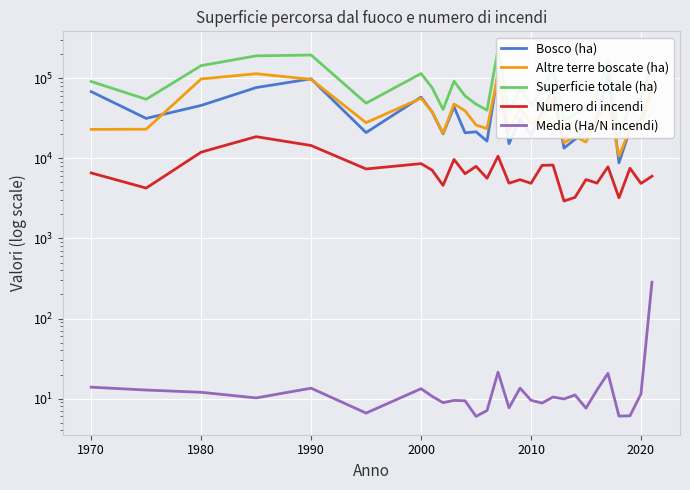

Reading left to right, what are all the values shown in this chart?

Bosco (ha): 68170.0	31551.0	45838.0	76548.0	98410.0	20995.0	58234.0	38186.0	20218.0	44064.0	20866.0	21470.0	16422.0	116602.0	15270.0	31062.0	19357.0	38430.0	74543.0	13437.0	17320.0	21582.0	31003.0	113422.0	8804.9	22945.9	31060.0	77026.8
Altre terre boscate (ha): 23006.0	23135.0	98081.0	114092.0	96909.0	27889.0	56414.0	38241.0	20573.0	47741.0	39310.0	26105.0	23524.0	111127.0	22269.0	42299.0	27180.0	33577.0	56271.0	15639.0	18805.0	16000.0	31905.0	48941.0	10675.7	22973.5	24596.0	74937.3
Superficie totale (ha): 91176.0	54686.0	143919.0	190640.0	195319.0	48884.0	114648.0	76427.0	40791.0	91805.0	60176.0	47575.0	39946.0	227729.0	37539.0	73361.0	46537.0	72007.0	130814.0	29076.0	36125.0	41515.0	62909.0	162363.0	19480.6	45919.5	55656.0	151964.1
Numero di incendi: 6579.0	4257.0	11963.0	18664.0	14477.0	7378.0	8595.0	7134.0	4601.0	9697.0	6428.0	7951.0	5643.0	10639.0	4897.0	5422.0	4884.0	8181.0	8252.0	2936.0	3257.0	5442.0	4906.0	7846.0	3220.0	7526.0	4865.0	5989.0
Media (Ha/N incendi): 13.9	12.8	12.0	10.2	13.5	6.6	13.3	10.7	8.9	9.5	9.4	6.0	7.1	21.4	7.7	13.5	9.5	8.8	10.5	9.9	11.1	7.6	12.8	20.7	6.0	6.1	11.4	284.2